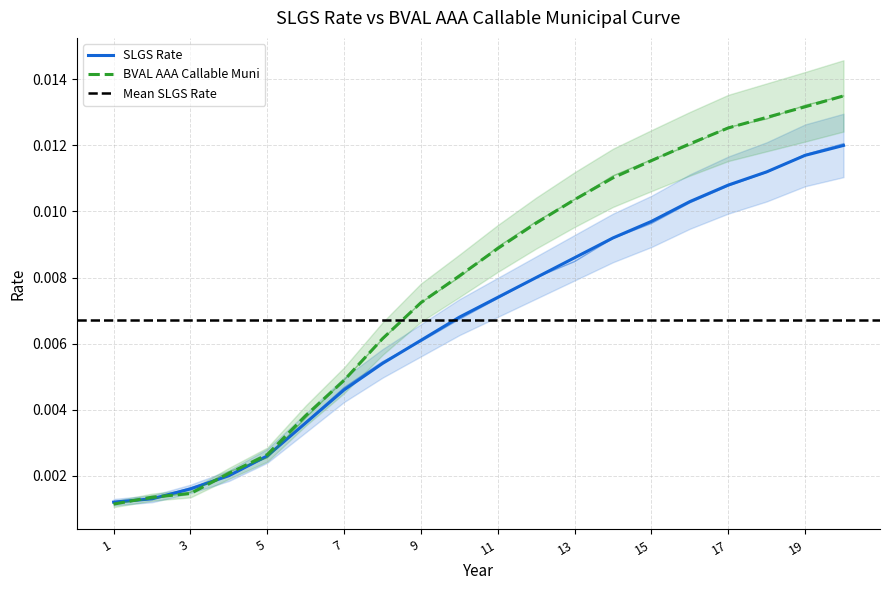

Is the value of SLGS Rate at 7 greater than the value of BVAL AAA Callable Muni at 13?

No